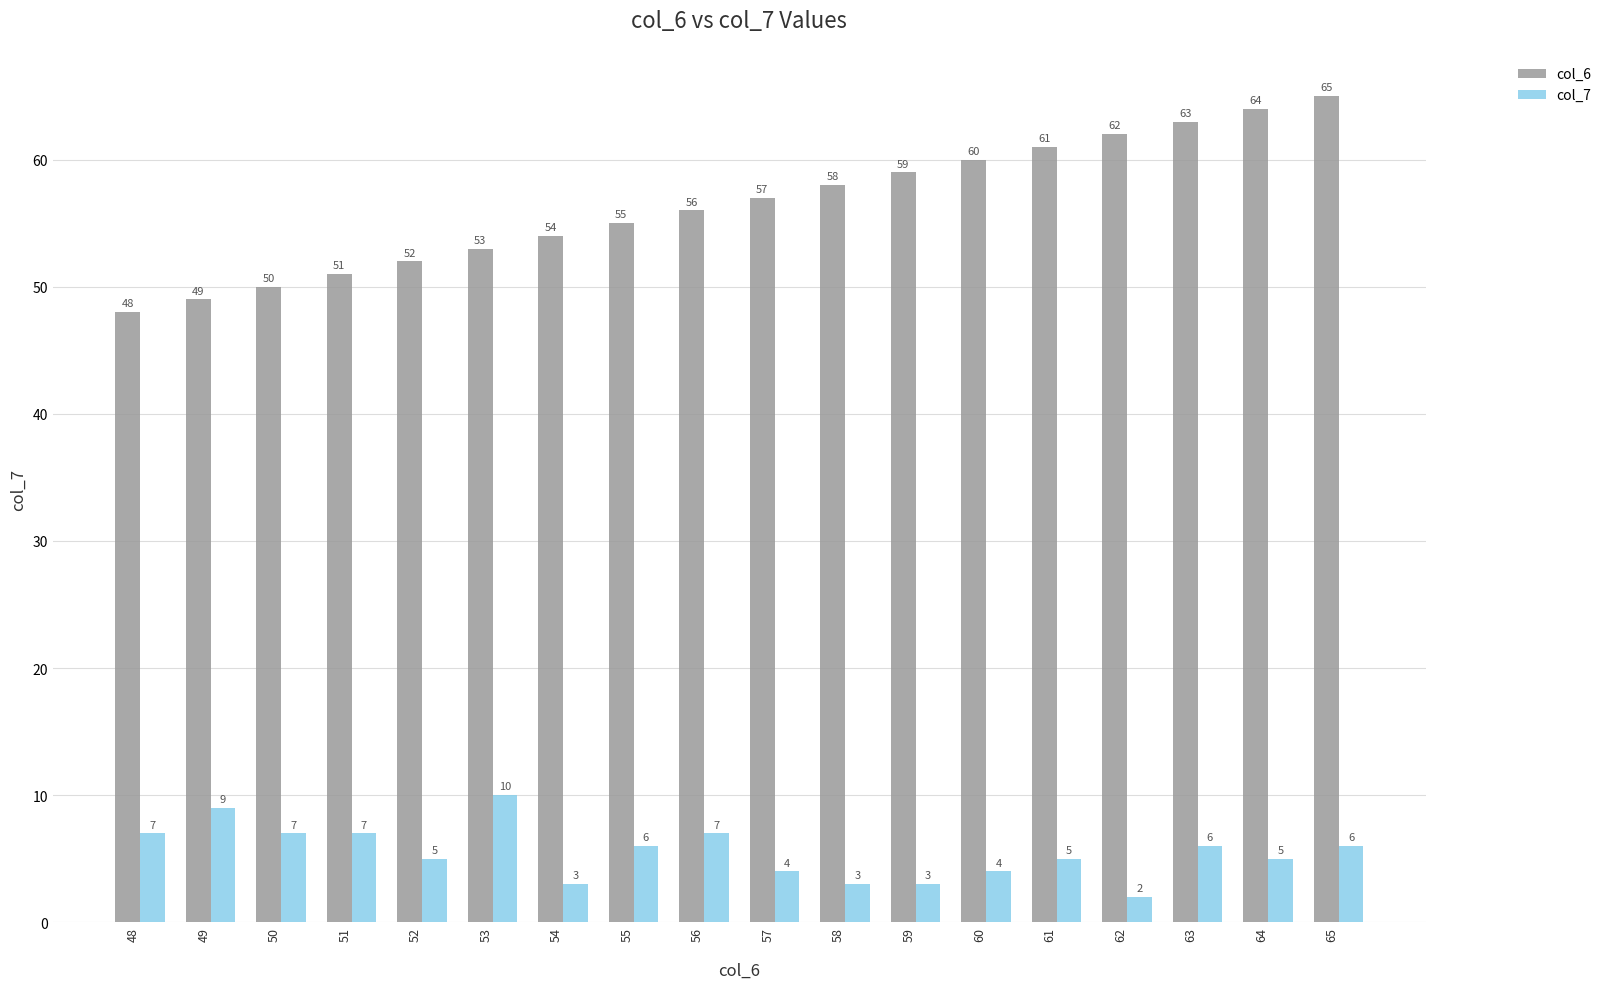

Are the bars grouped side by side (vs. stacked)?

Yes